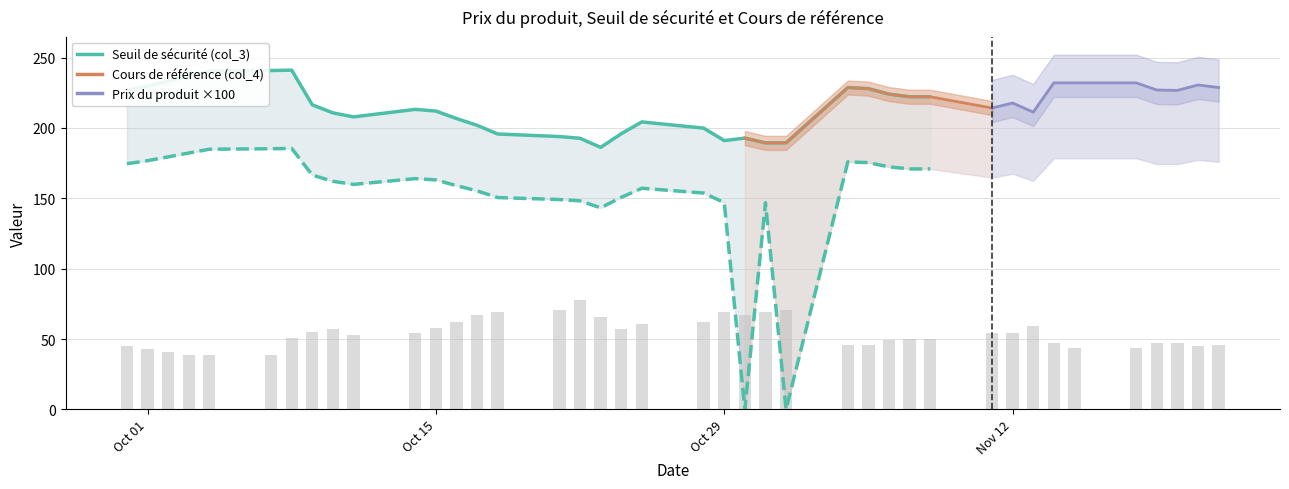

At which label does the data first exceed 212?

Oct 01